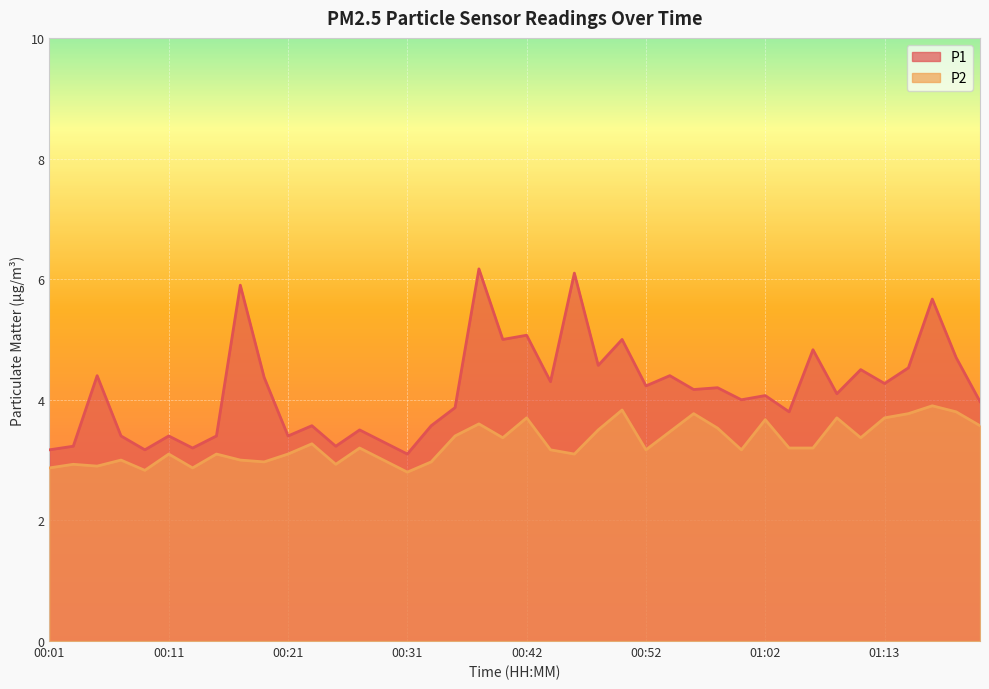

At which category does the chart reach its minimum across all series?

00:31